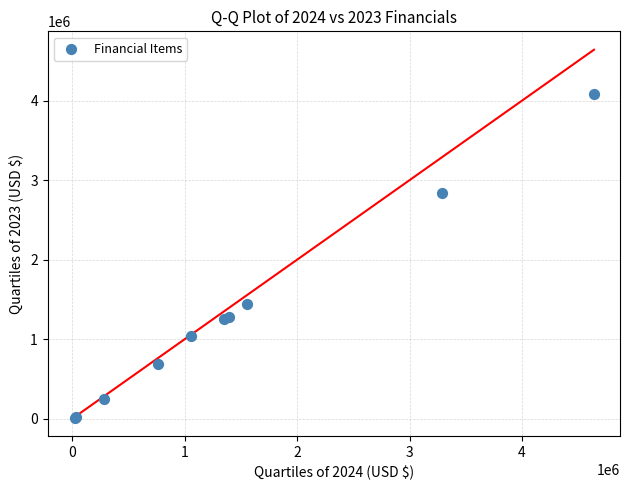

What Y value in the scatter plot is closest to 2050499?

1441796